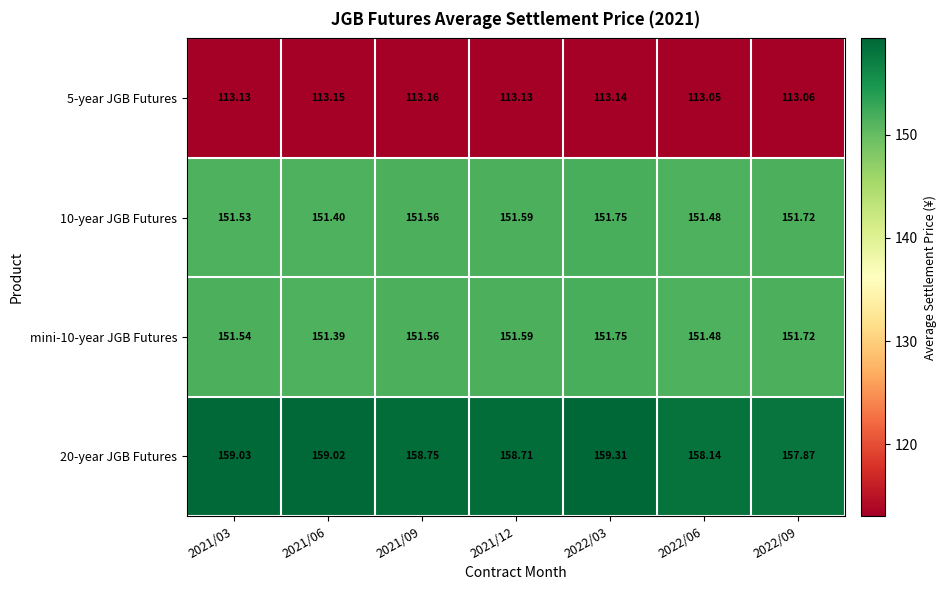

Count the number of data series in this chart.

4